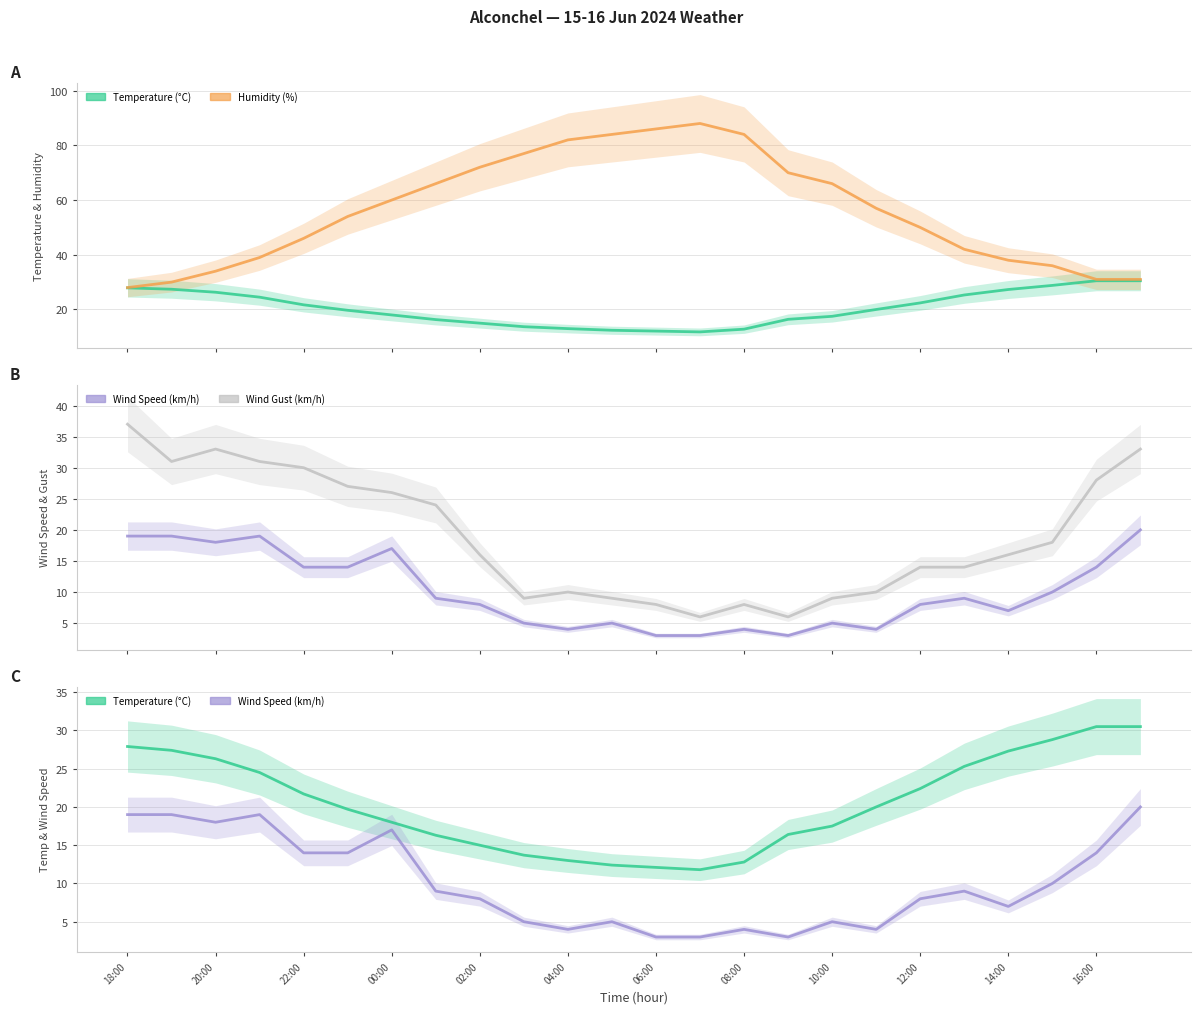

How many lines are shown in the chart?

4